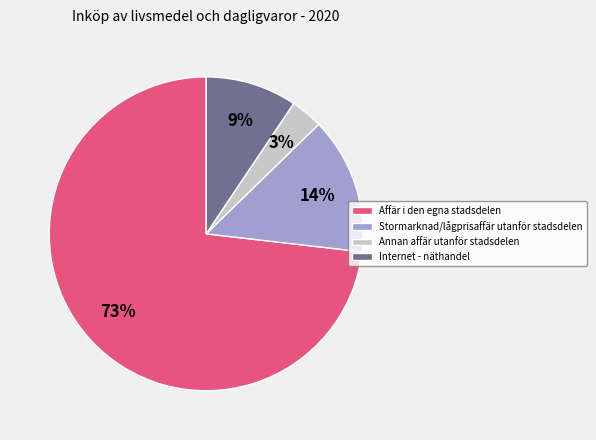

To the nearest percent, what is the difference between the Stormarknad/lågprisaffär utanför stadsdelen and Annan affär utanför stadsdelen slice percentages?

11%